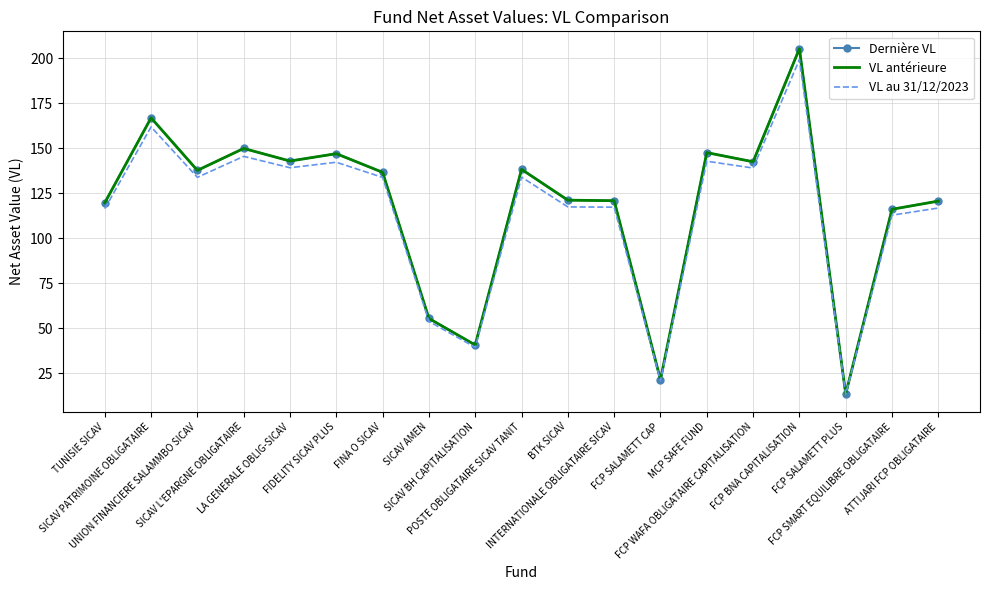

What is the highest value of the VL antérieure series?

205.5